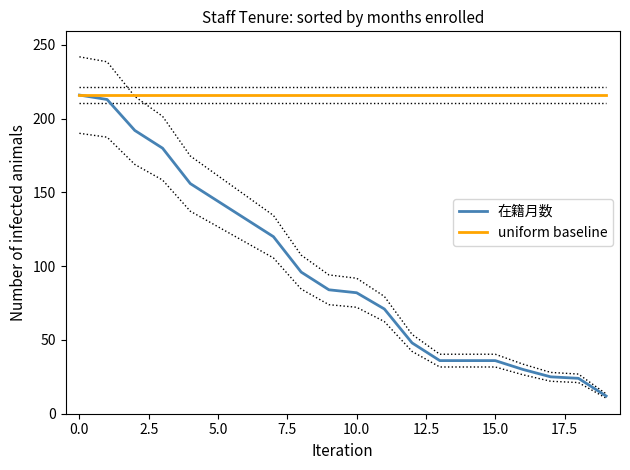

What is the sum of all uniform baseline values?

4320